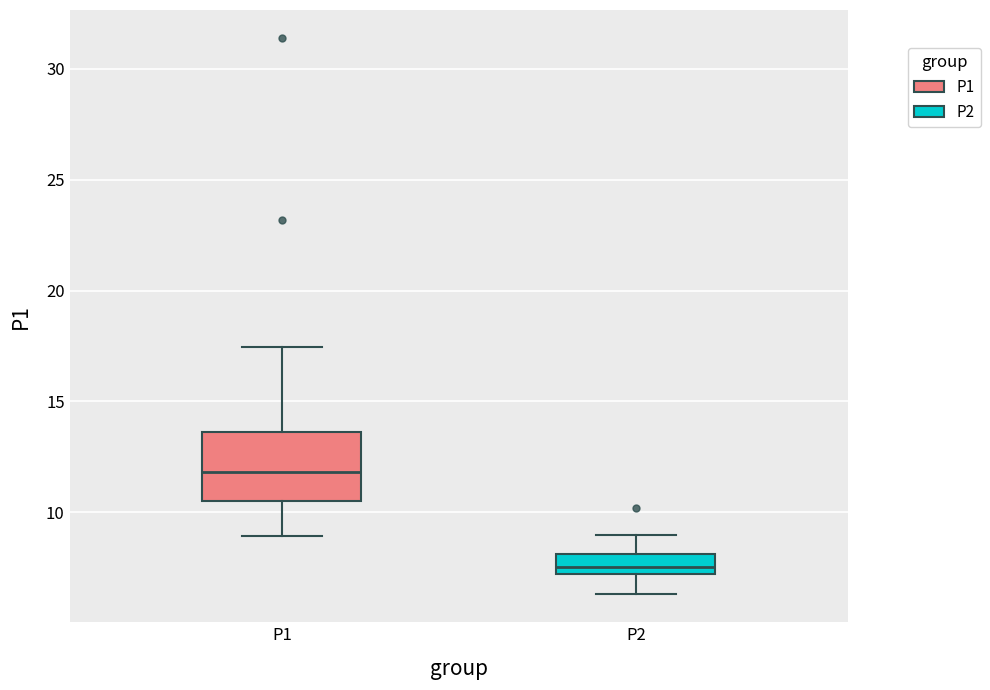

Which box has the highest median line?

P1